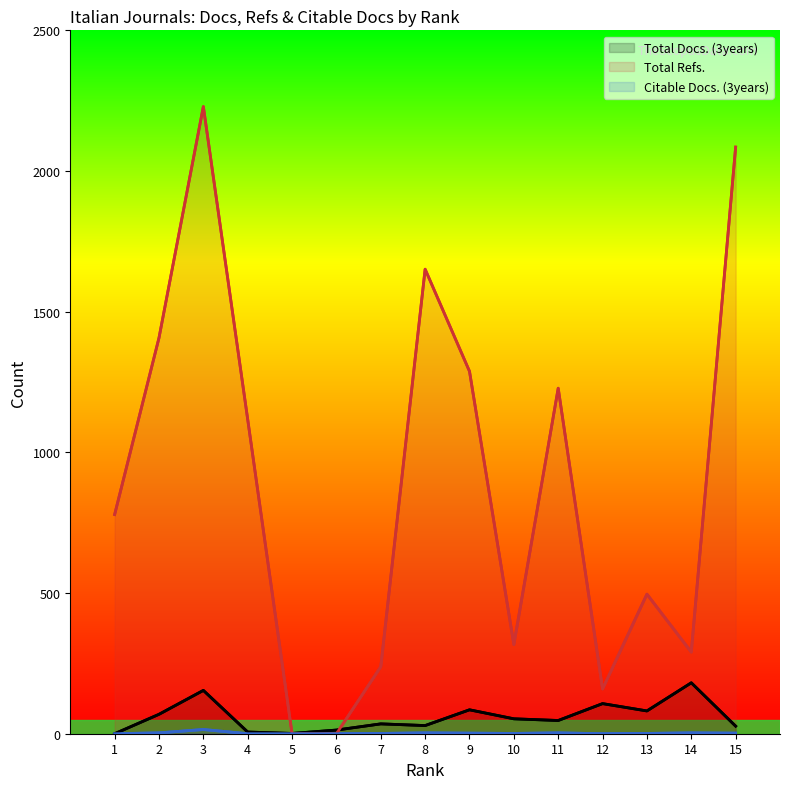

Does the chart display data point markers on the line(s)?

No